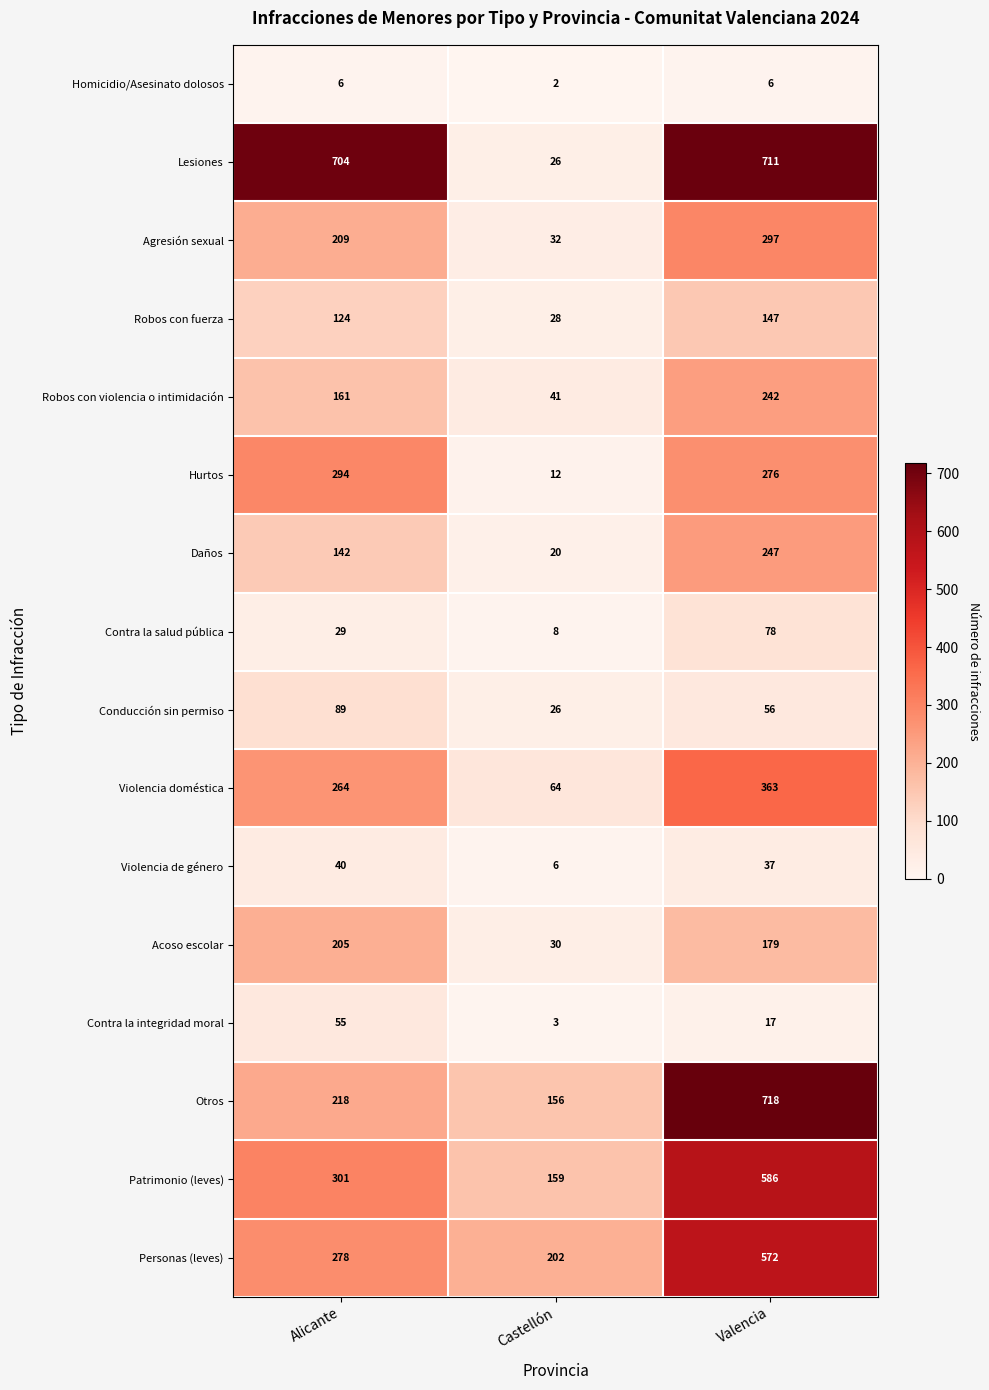

Which series changed the most between Castellón and Valencia?

Lesiones